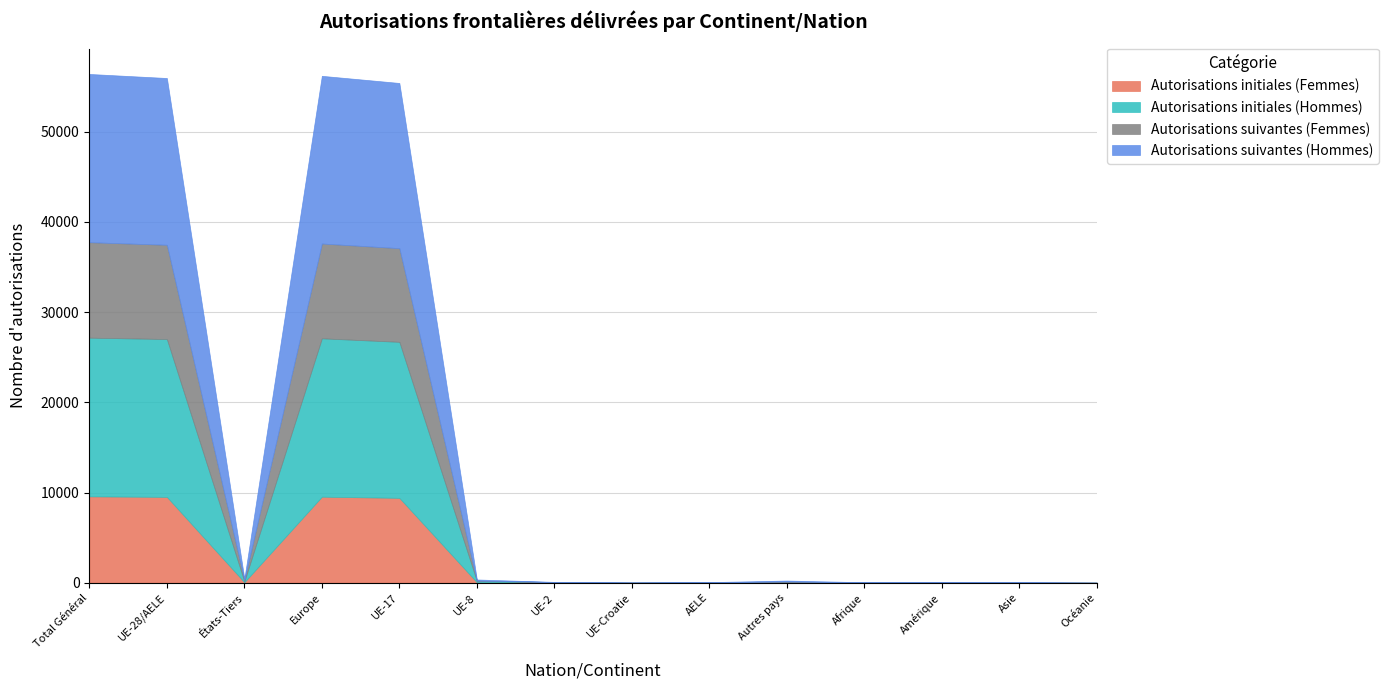

What is the value of the Autorisations initiales (Hommes) point at the 2nd from the left?

17503